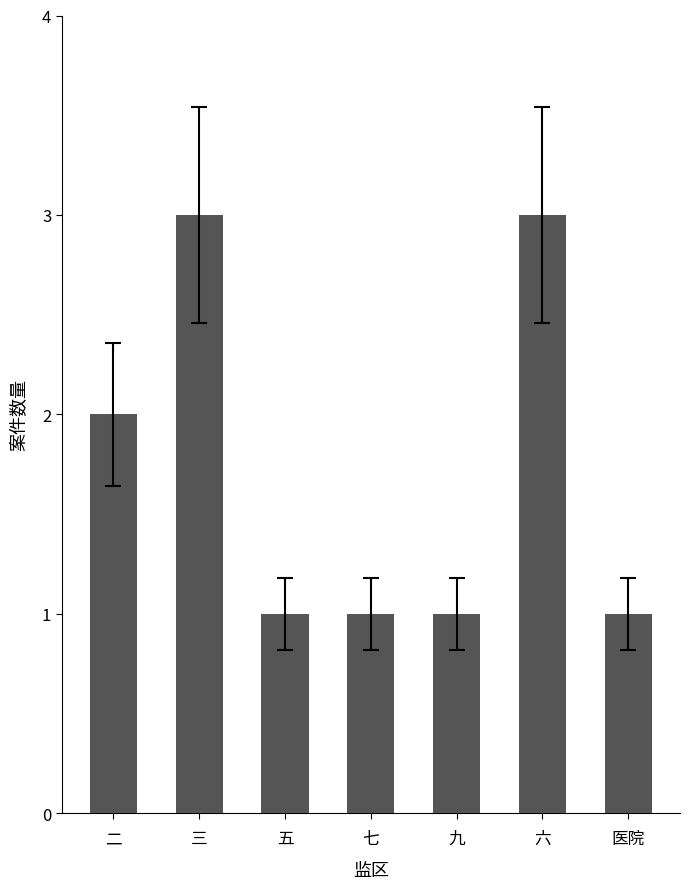

Approximately how many times larger is the value at 九 compared to 六?

0.3